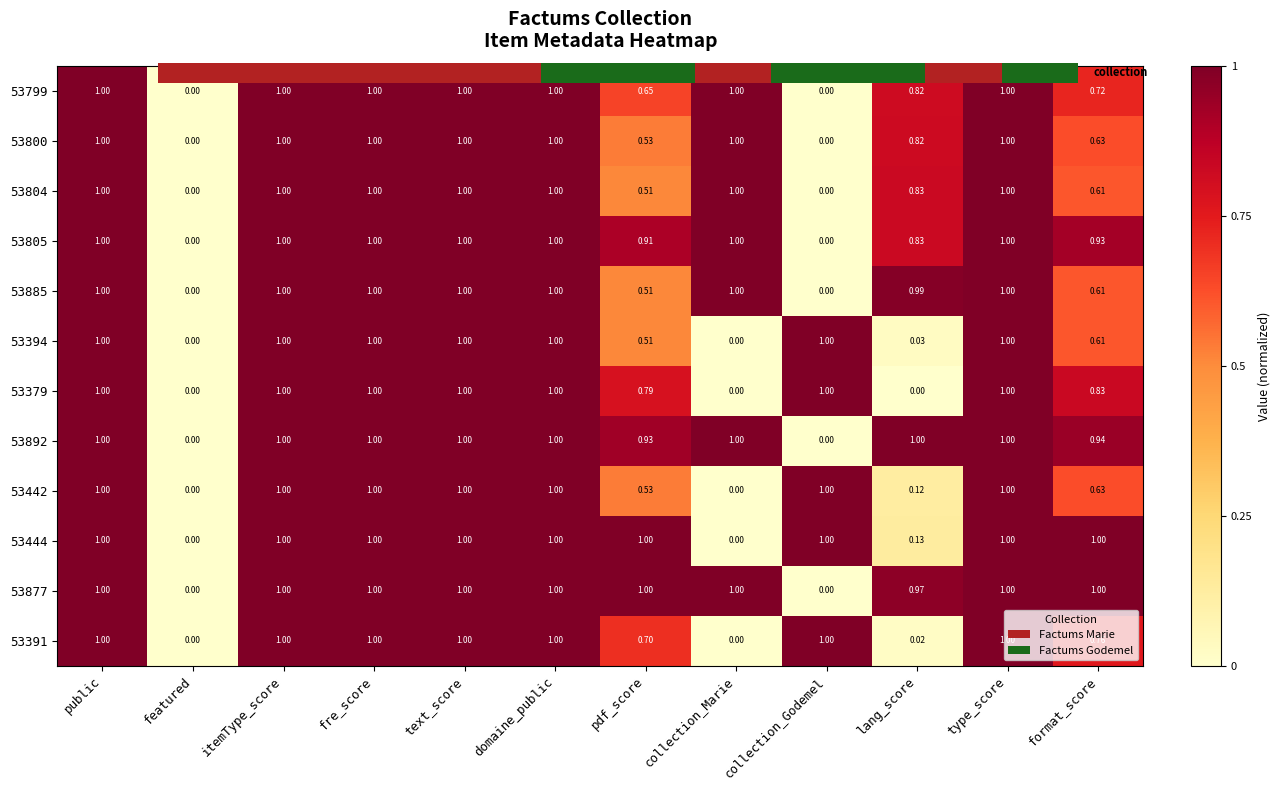

At which category does the chart reach its peak across all series?

public